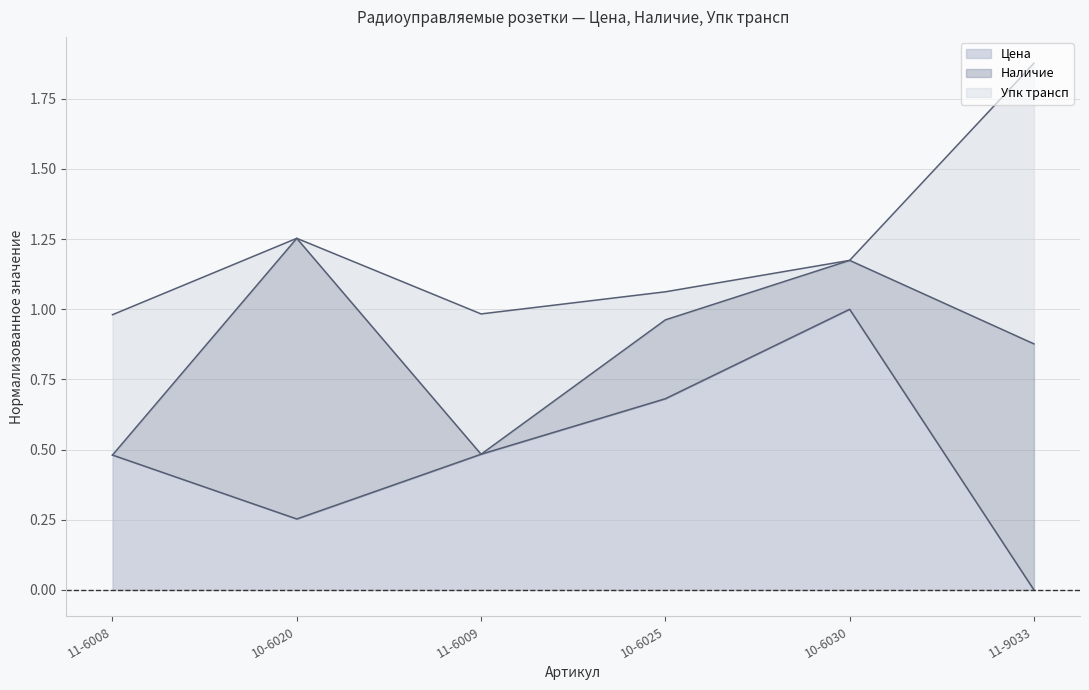

What position from the right is 10-6025?

3